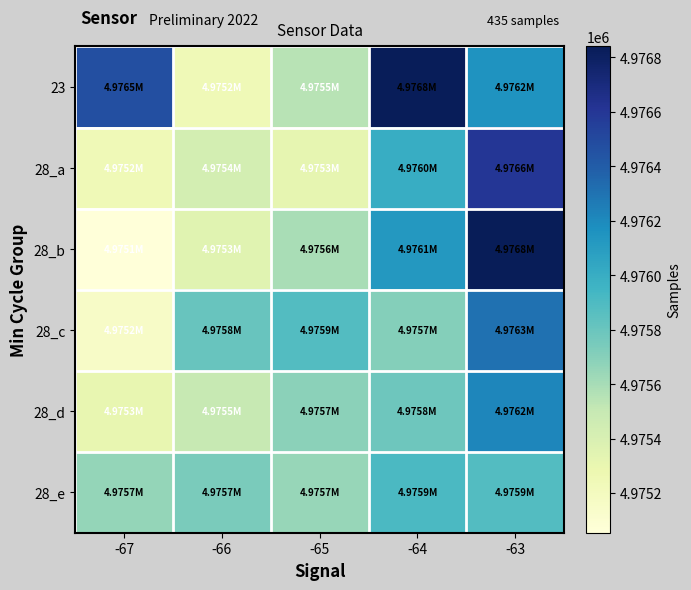

At -65, list the series in order from smallest to largest.

28_a, 23, 28_b, 28_e, 28_d, 28_c